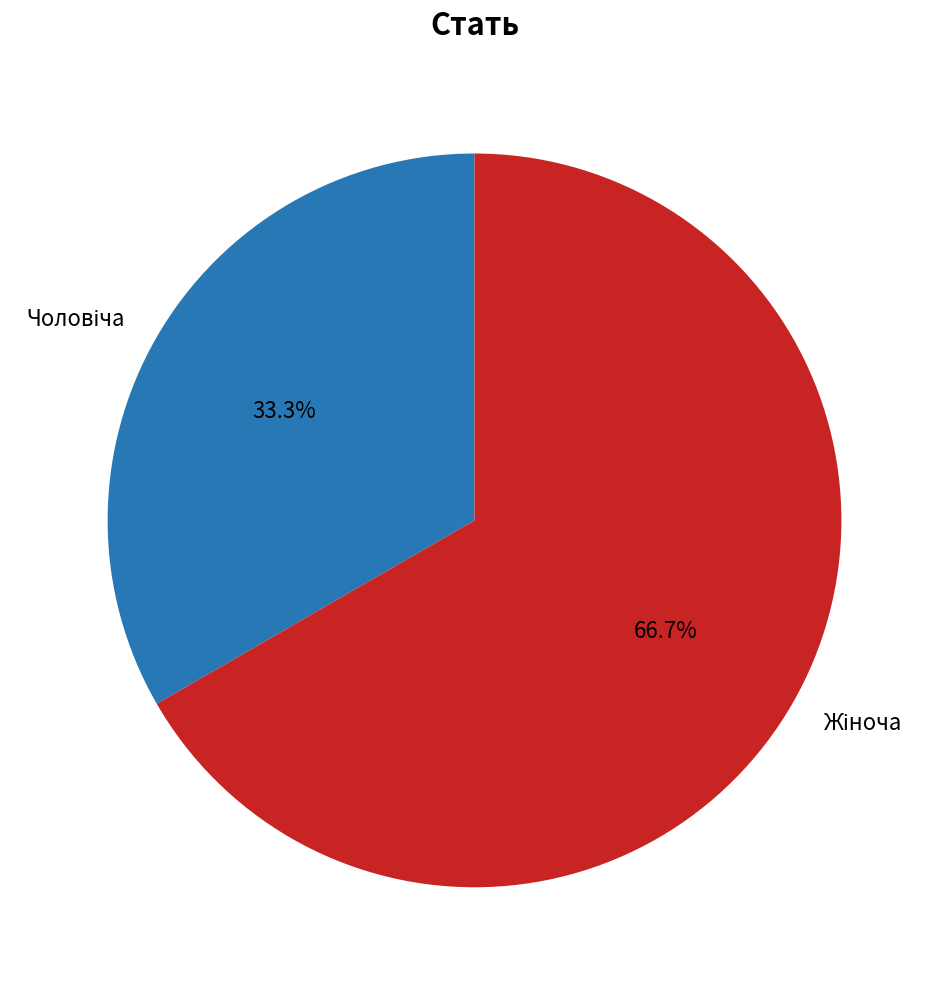

Does any single category account for the majority?

Yes